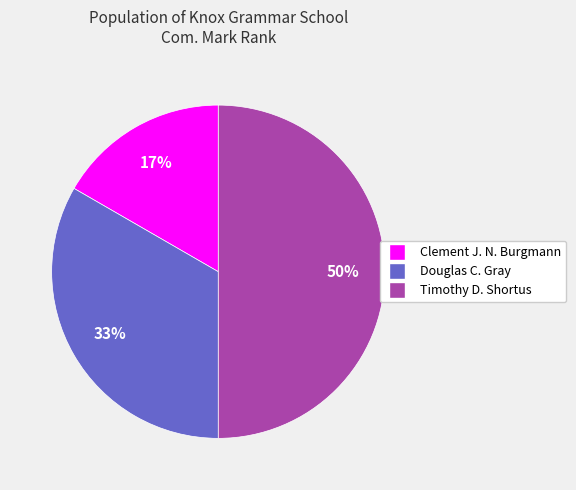

To the nearest percent, what is the average slice percentage?

33%